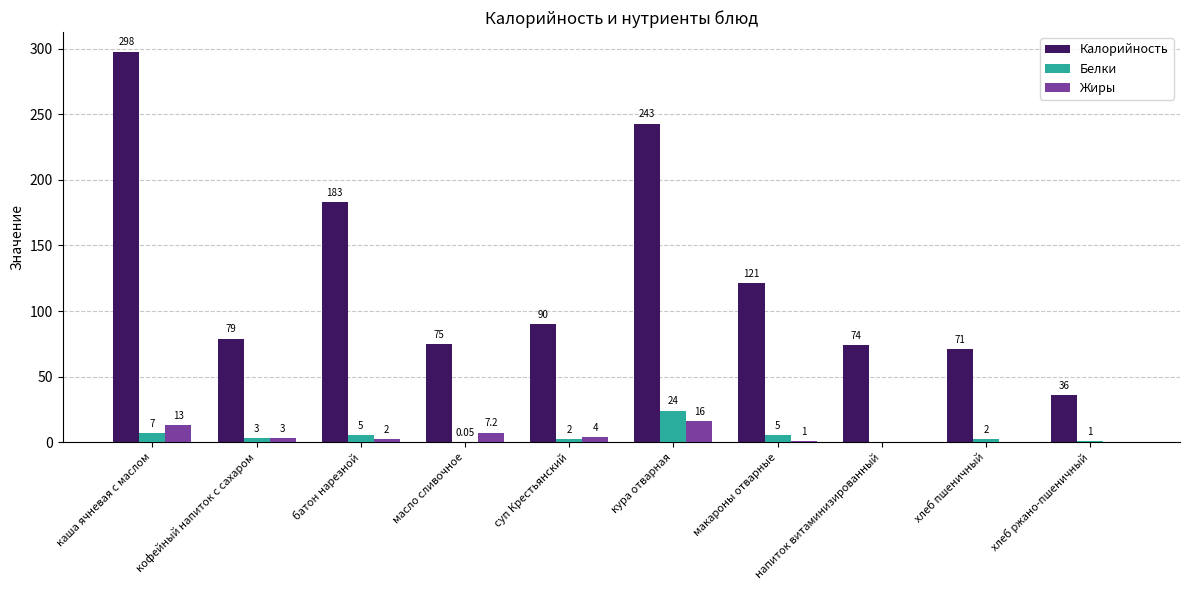

Does the chart contain stacked bars?

No